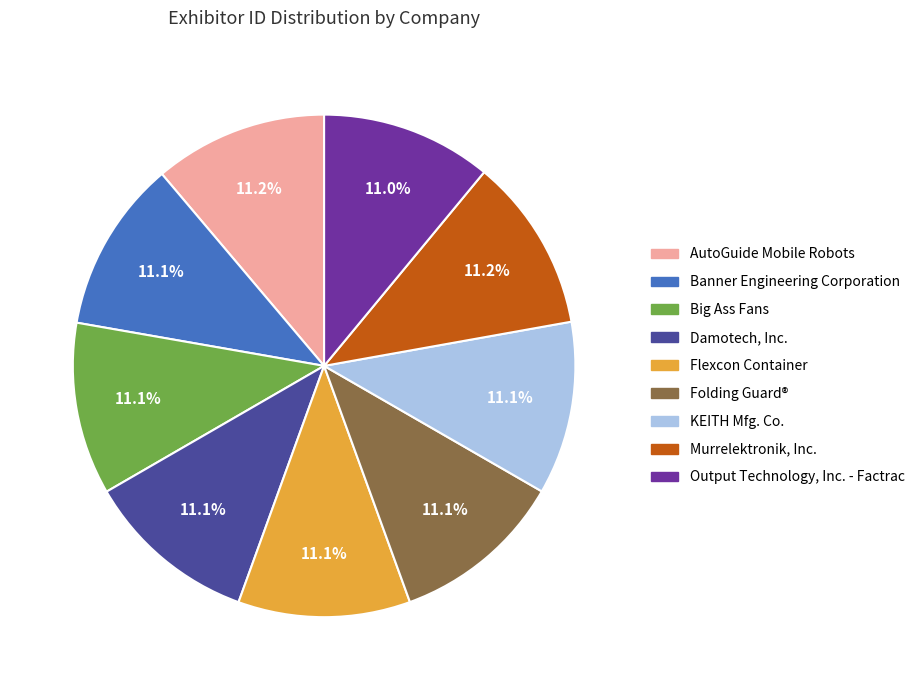

Approximately how many times larger is the value at AutoGuide Mobile Robots compared to Output Technology, Inc. - Factrac?

1.0